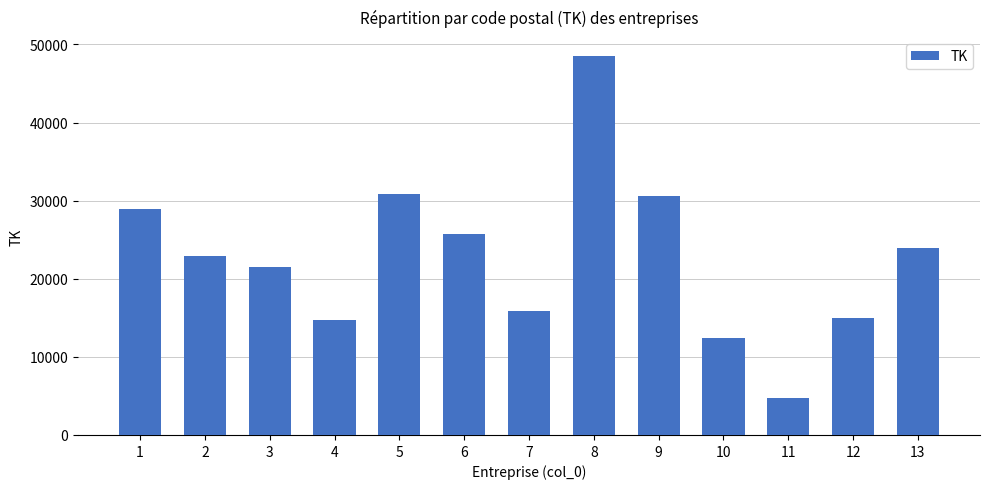

Read the value at 5, to the nearest 50.

30850